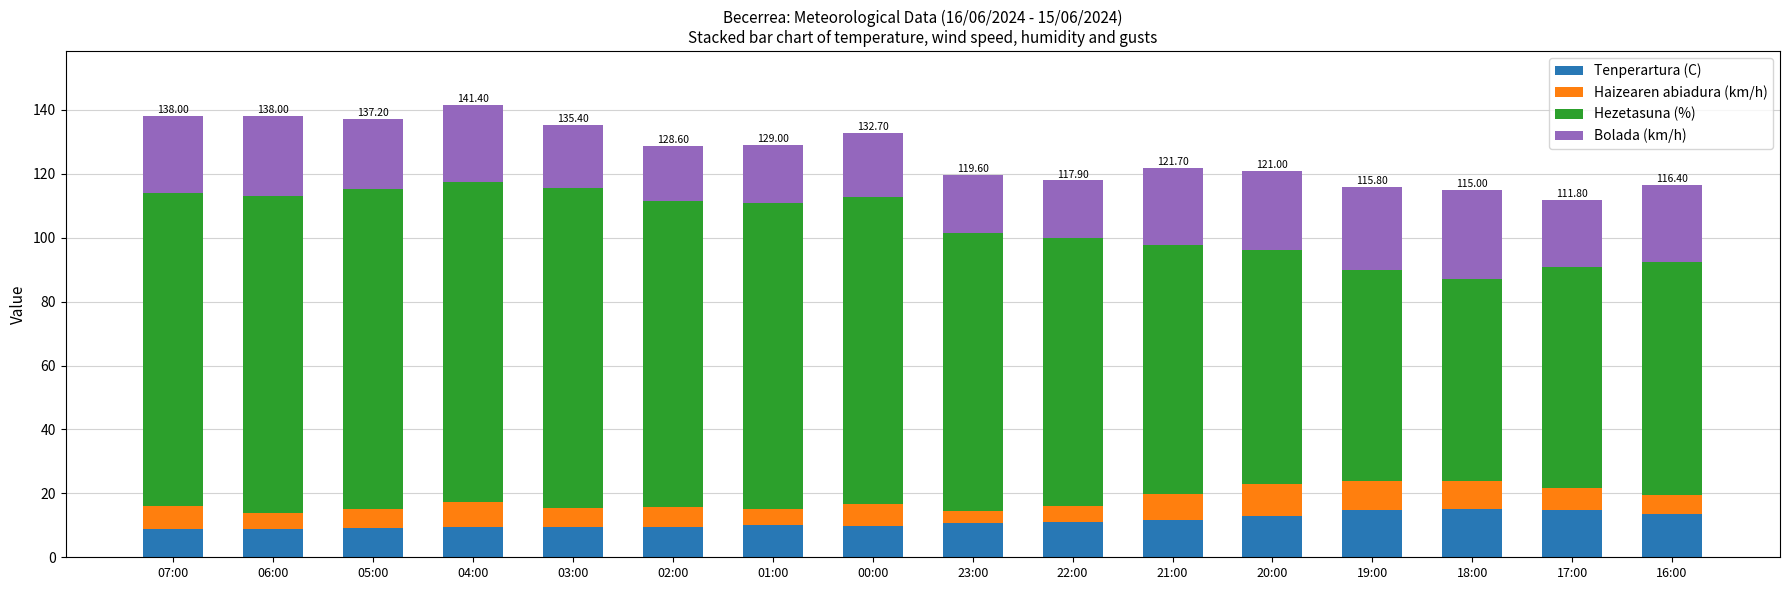

What is the sum of the Tenperartura (C) values at 17:00 and 21:00?

26.5